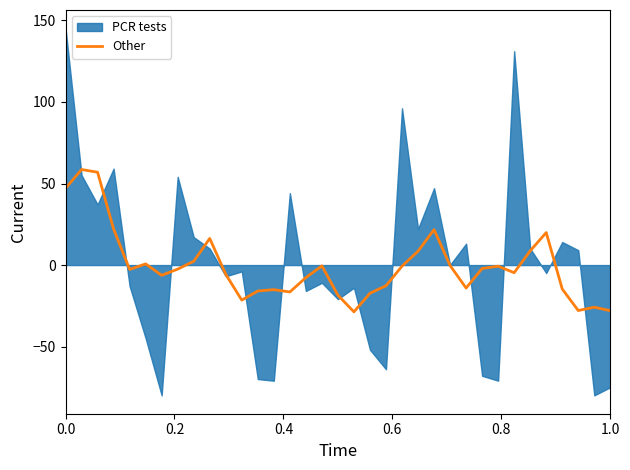

How many values are below -2?

20